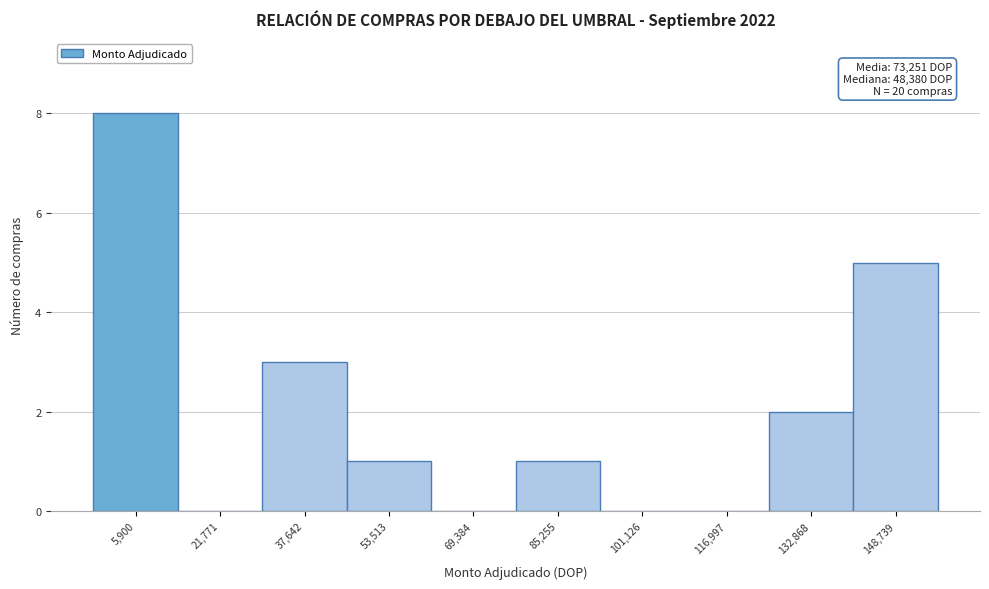

Reading left to right, list all the values displayed in this chart.

5,900=8	21,771=0	37,642=3	53,513=1	69,384=0	85,255=1	101,126=0	116,997=0	132,868=2	148,739=5